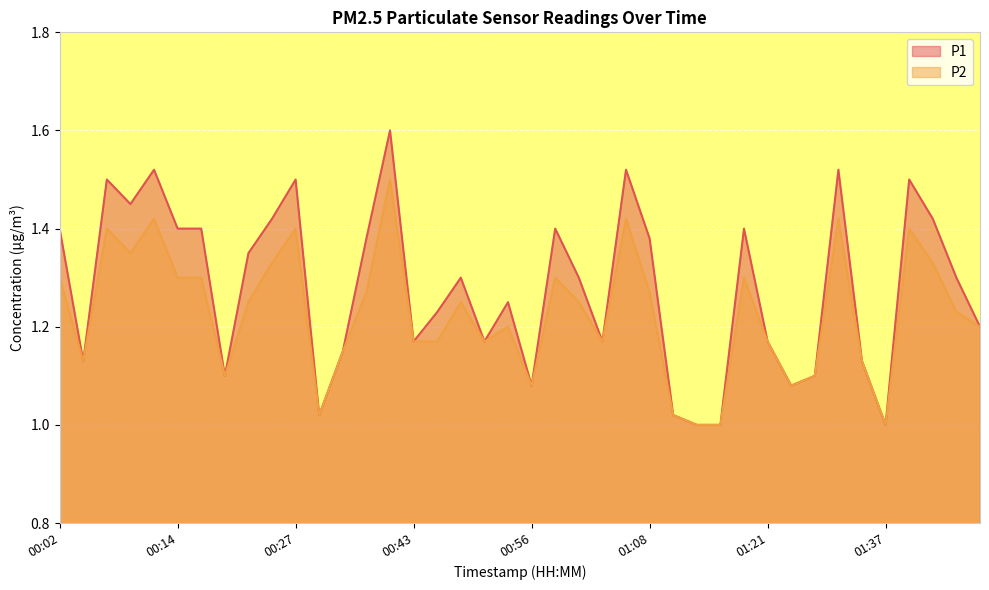

The P2 series shows 2.3 at 01:32. True or false?

False